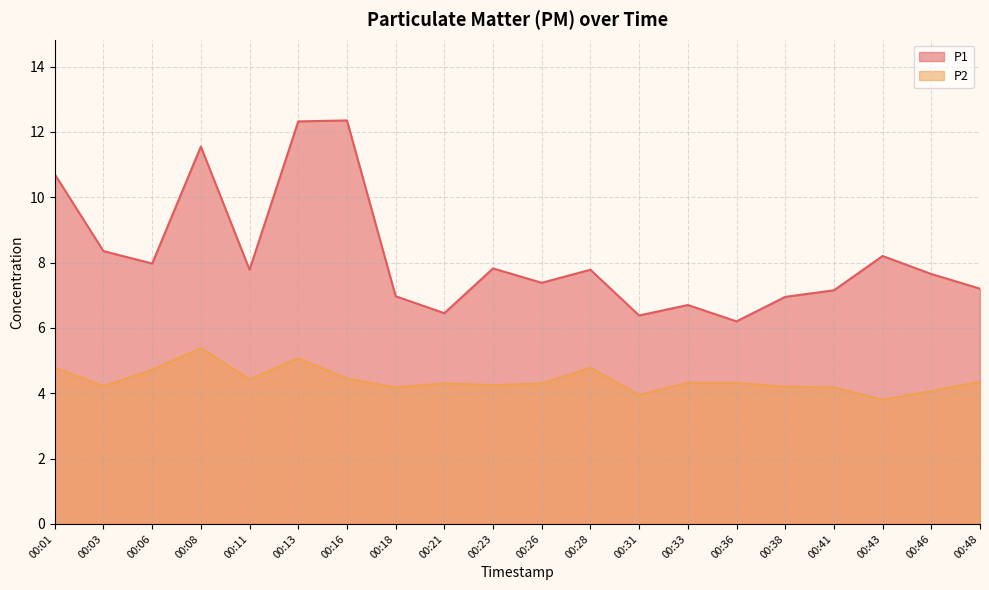

At which category does P2 reach its first local peak?

00:08